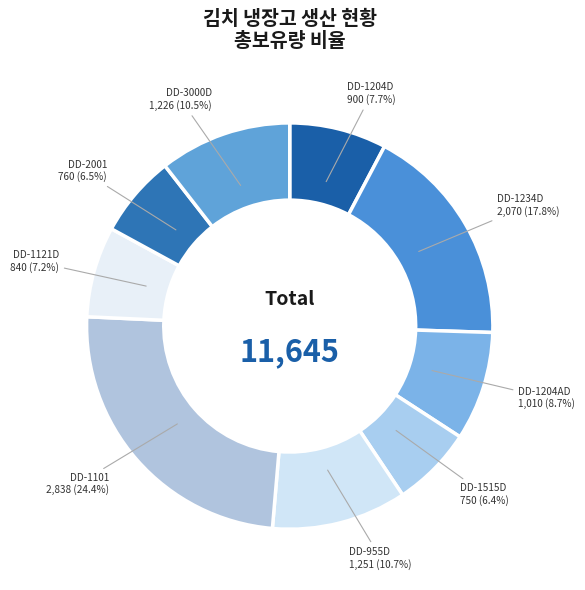

Count the number of slices in the pie.

9